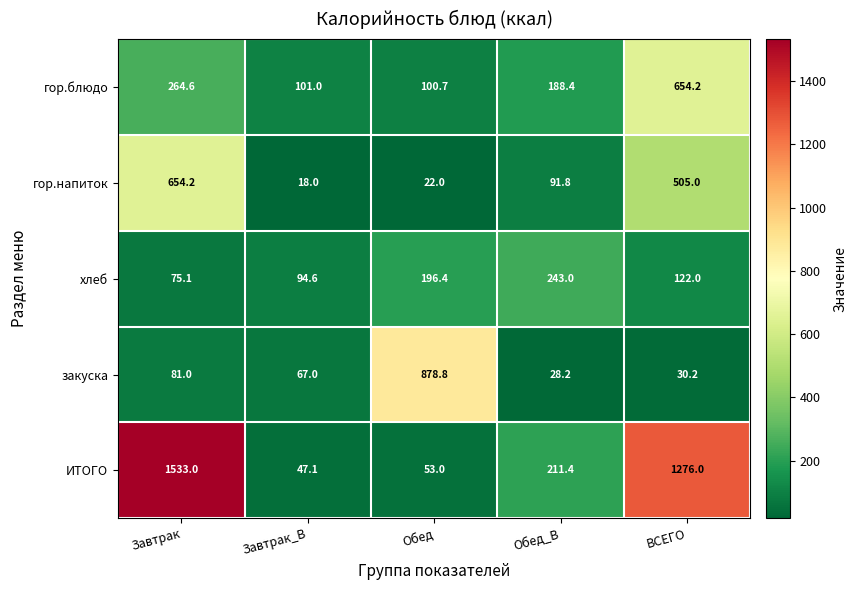

What is the difference between the гор.напиток values at Завтрак and Обед?

632.2